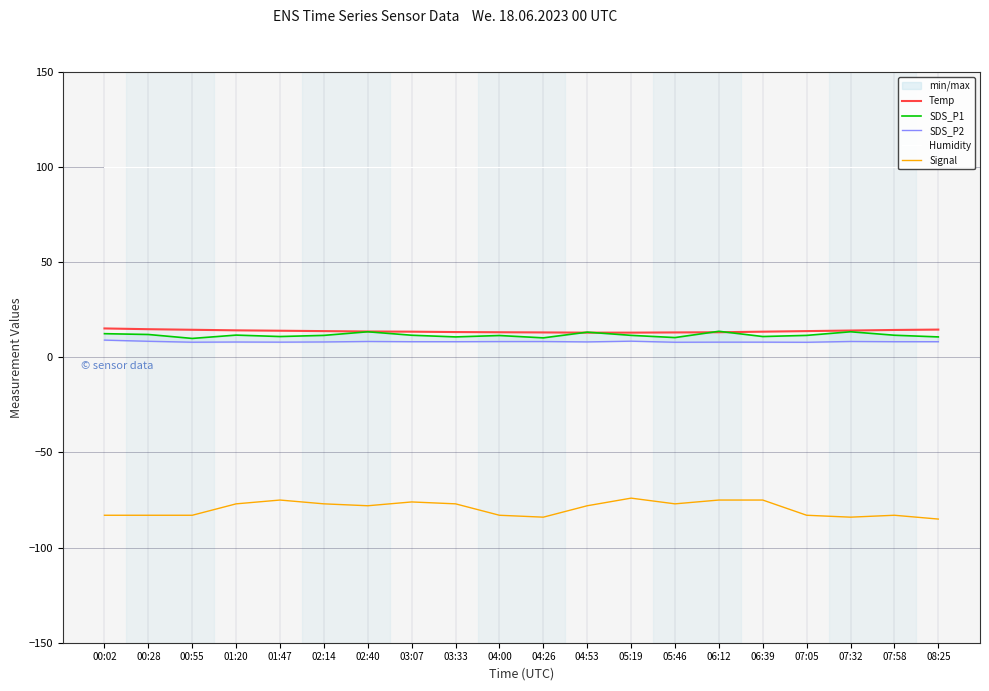

Which series has the largest total across all categories?

Humidity